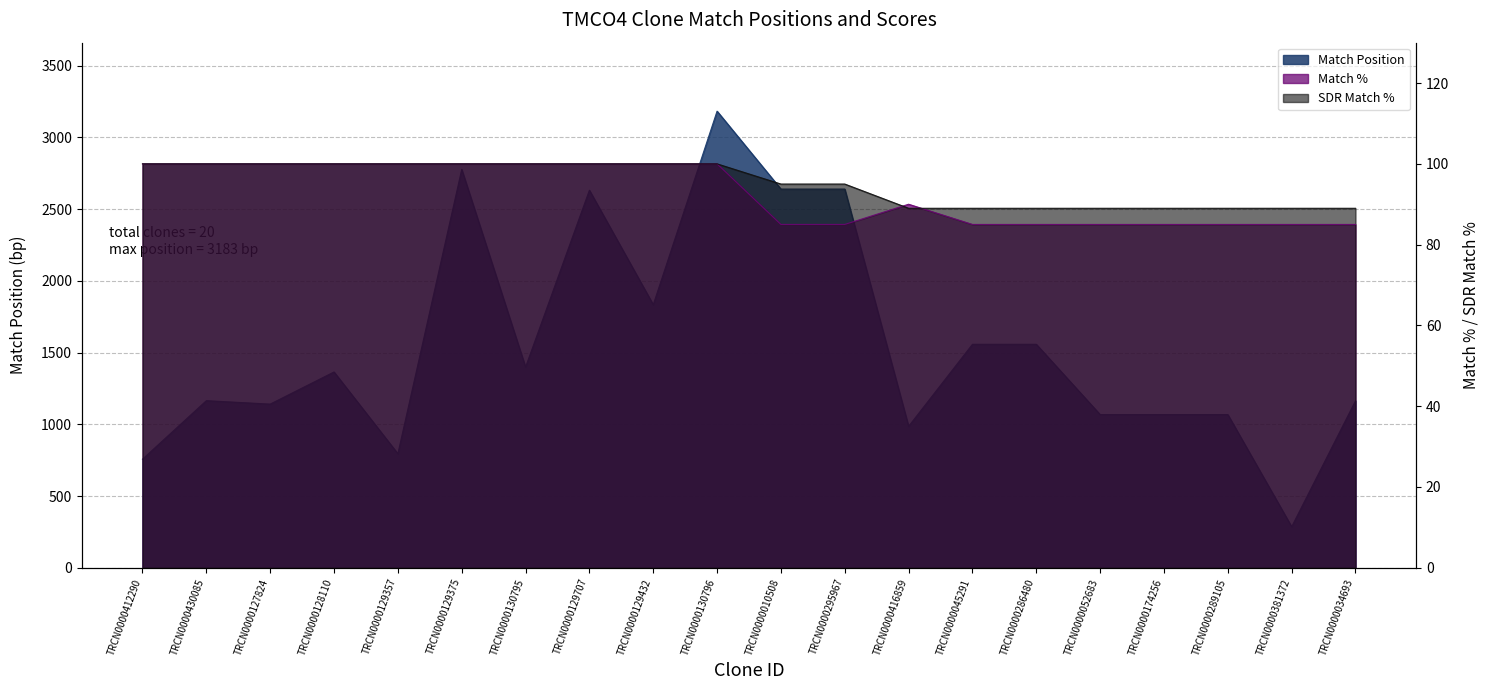

What is the sum of the SDR Match % values at TRCN0000034693 and TRCN0000295967?

184